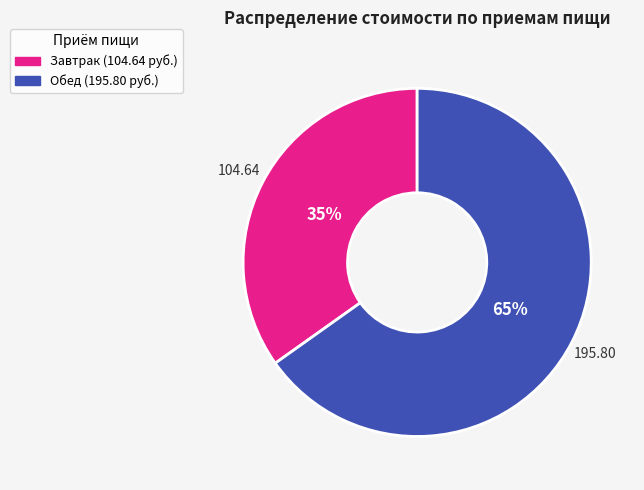

The Обед slice represents 65% of the pie. True or false?

True